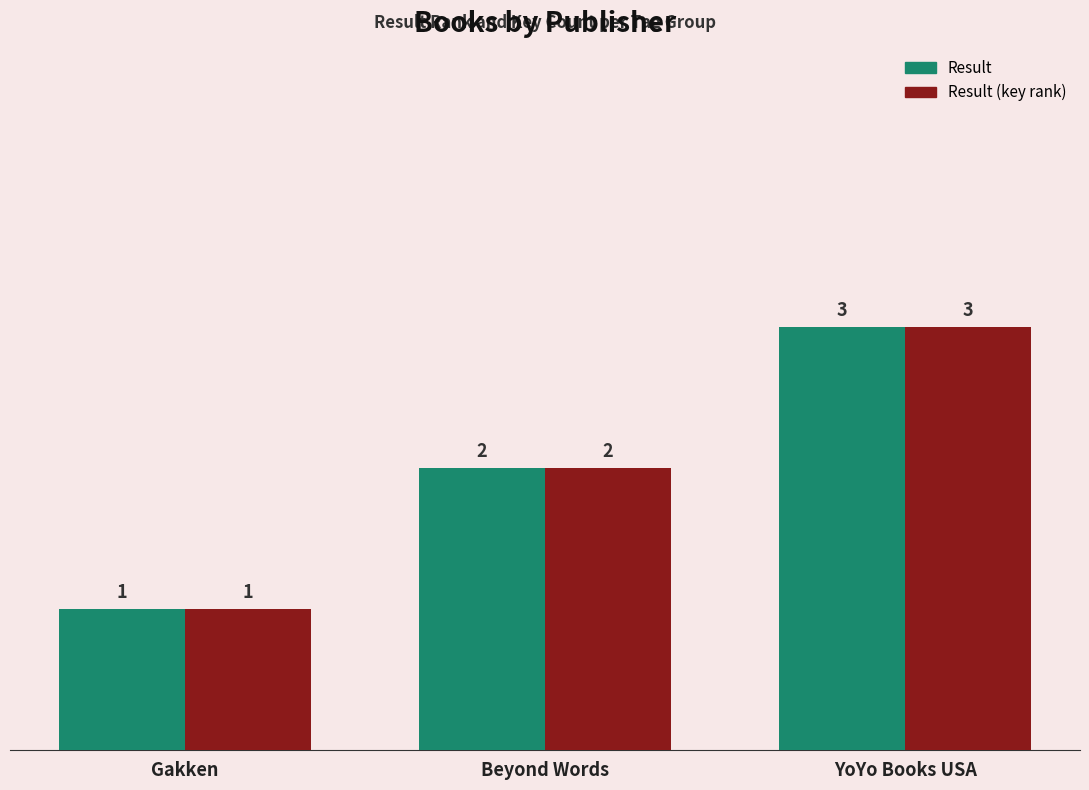

At which category is the sum across all series the highest?

YoYo Books USA